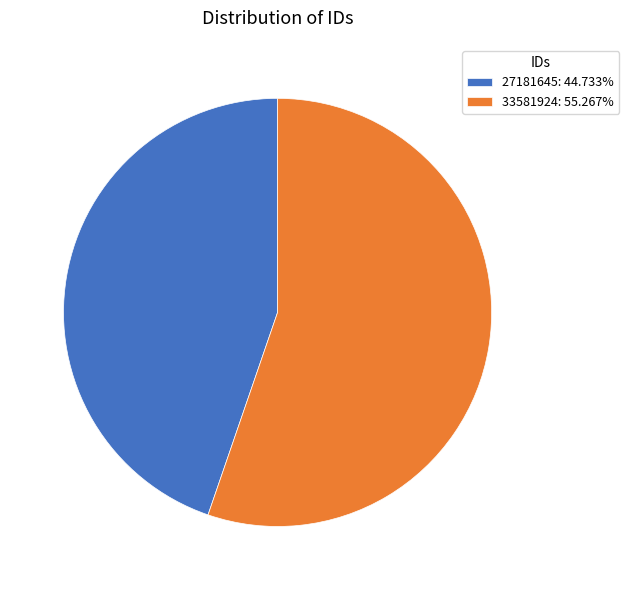

Is the sum of 33581924: 55.267% and 27181645: 44.733% greater than half?

Yes